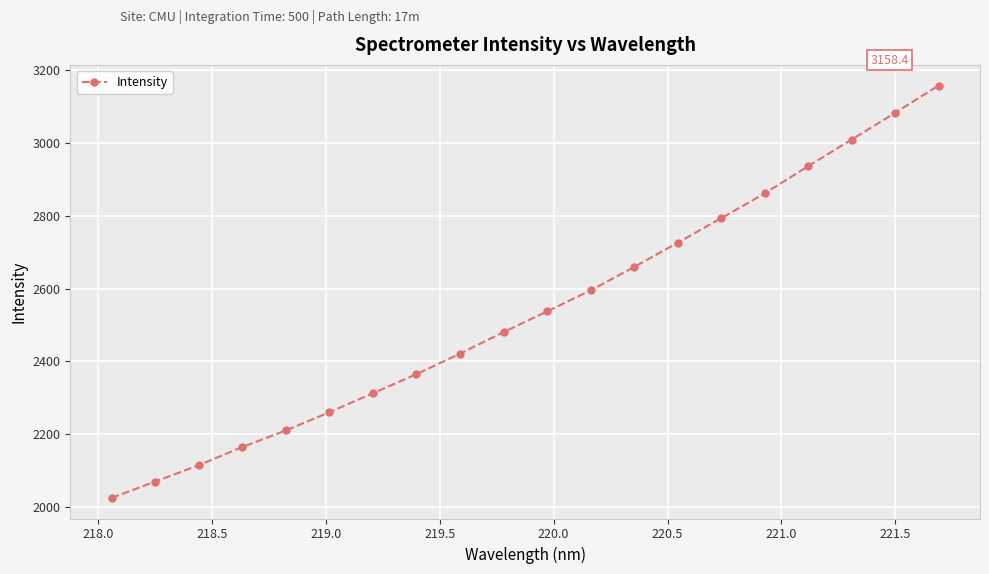

What is the difference between the second highest and minimum values?

1059.0